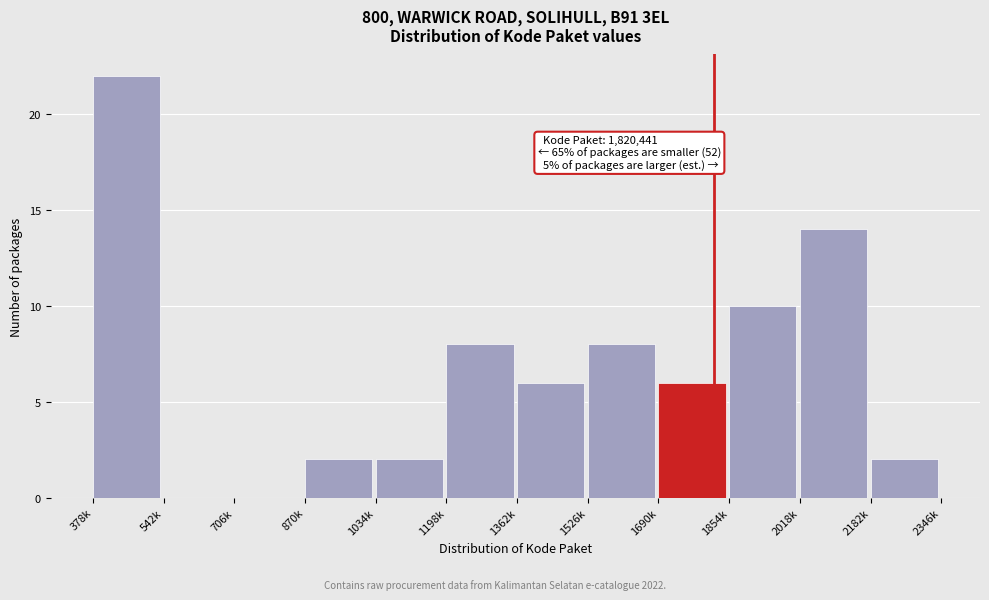

Reading left to right, list all the values displayed in this chart.

378k=22	542k=0	706k=0	870k=2	1034k=2	1198k=8	1362k=6	1526k=8	1690k=6	1854k=10	2018k=14	2182k=2